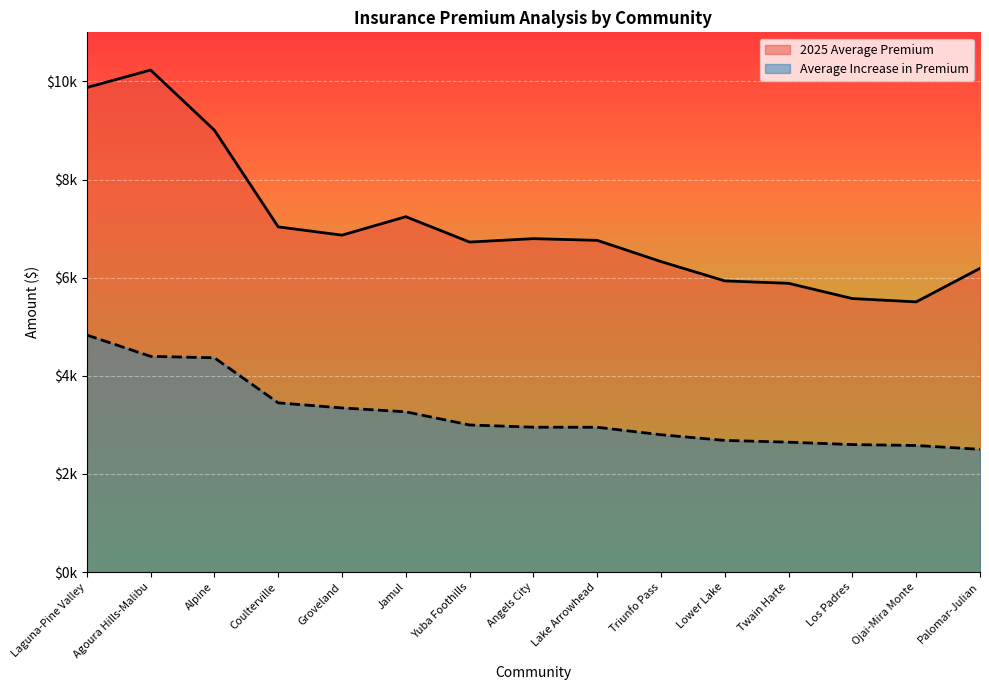

What is the label of the 11th point from the right?

Groveland